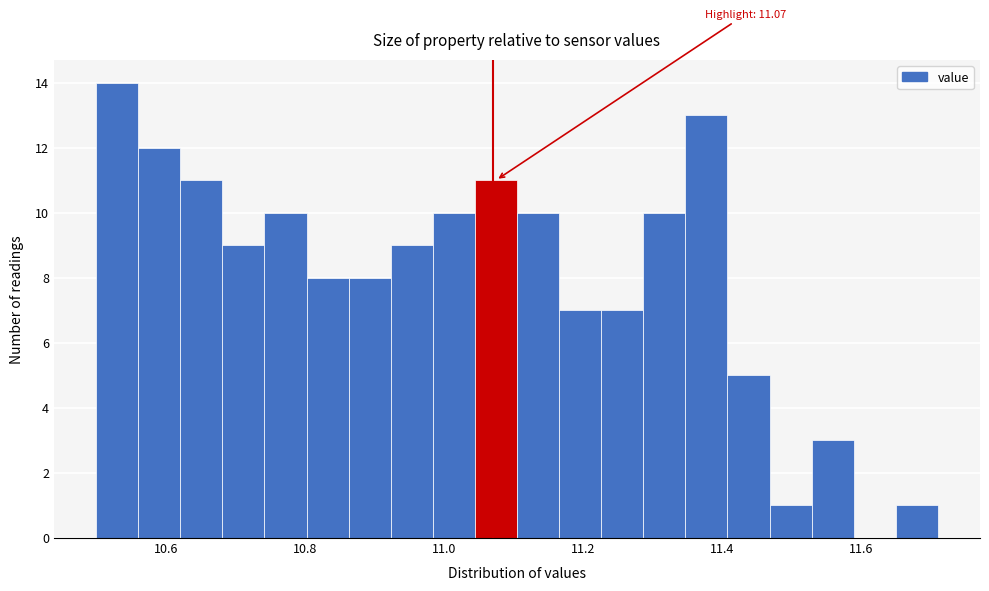

Read against the x-axis, roughly where is the centre of the tallest bar?

10.54